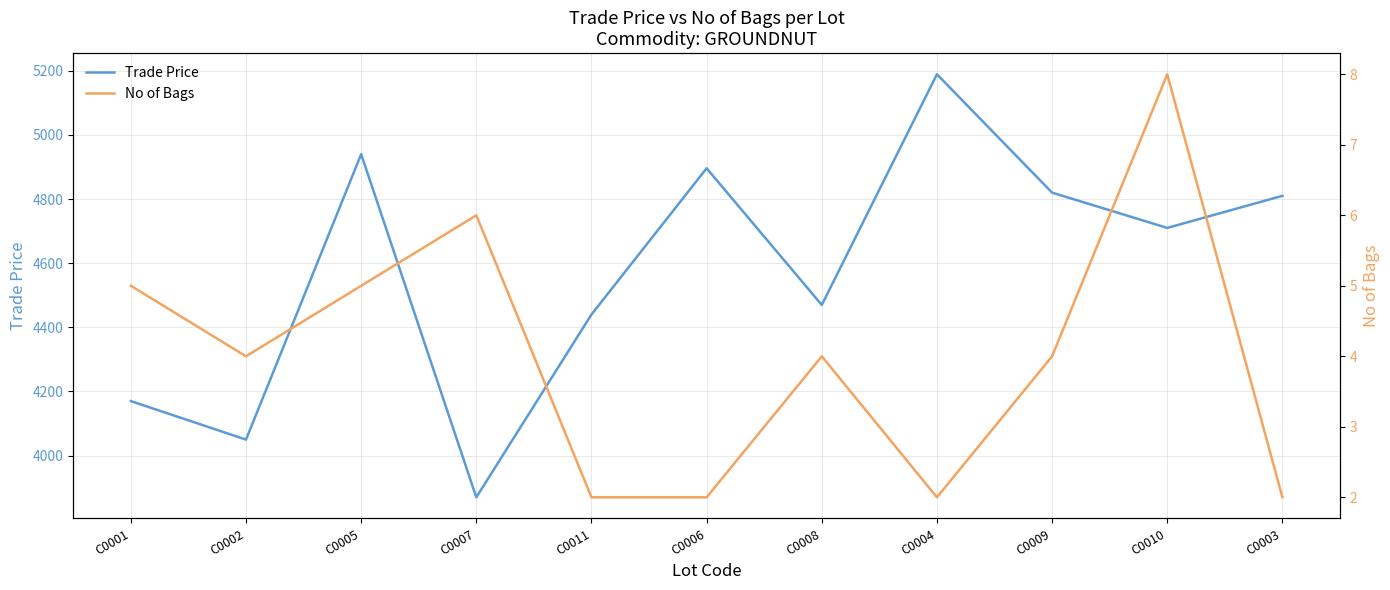

List the labels in order of Trade Price value, largest first.

C0004, C0005, C0006, C0009, C0003, C0010, C0008, C0011, C0001, C0002, C0007